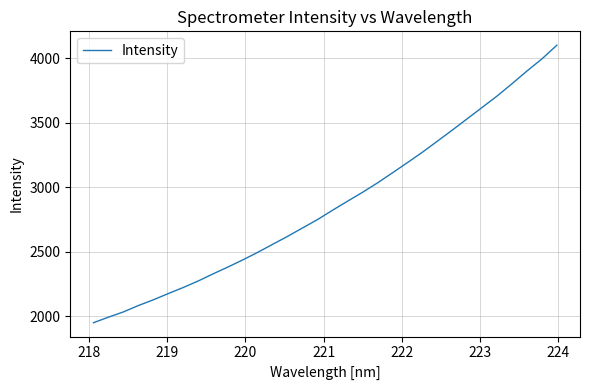

What is the greatest value displayed?

4099.2